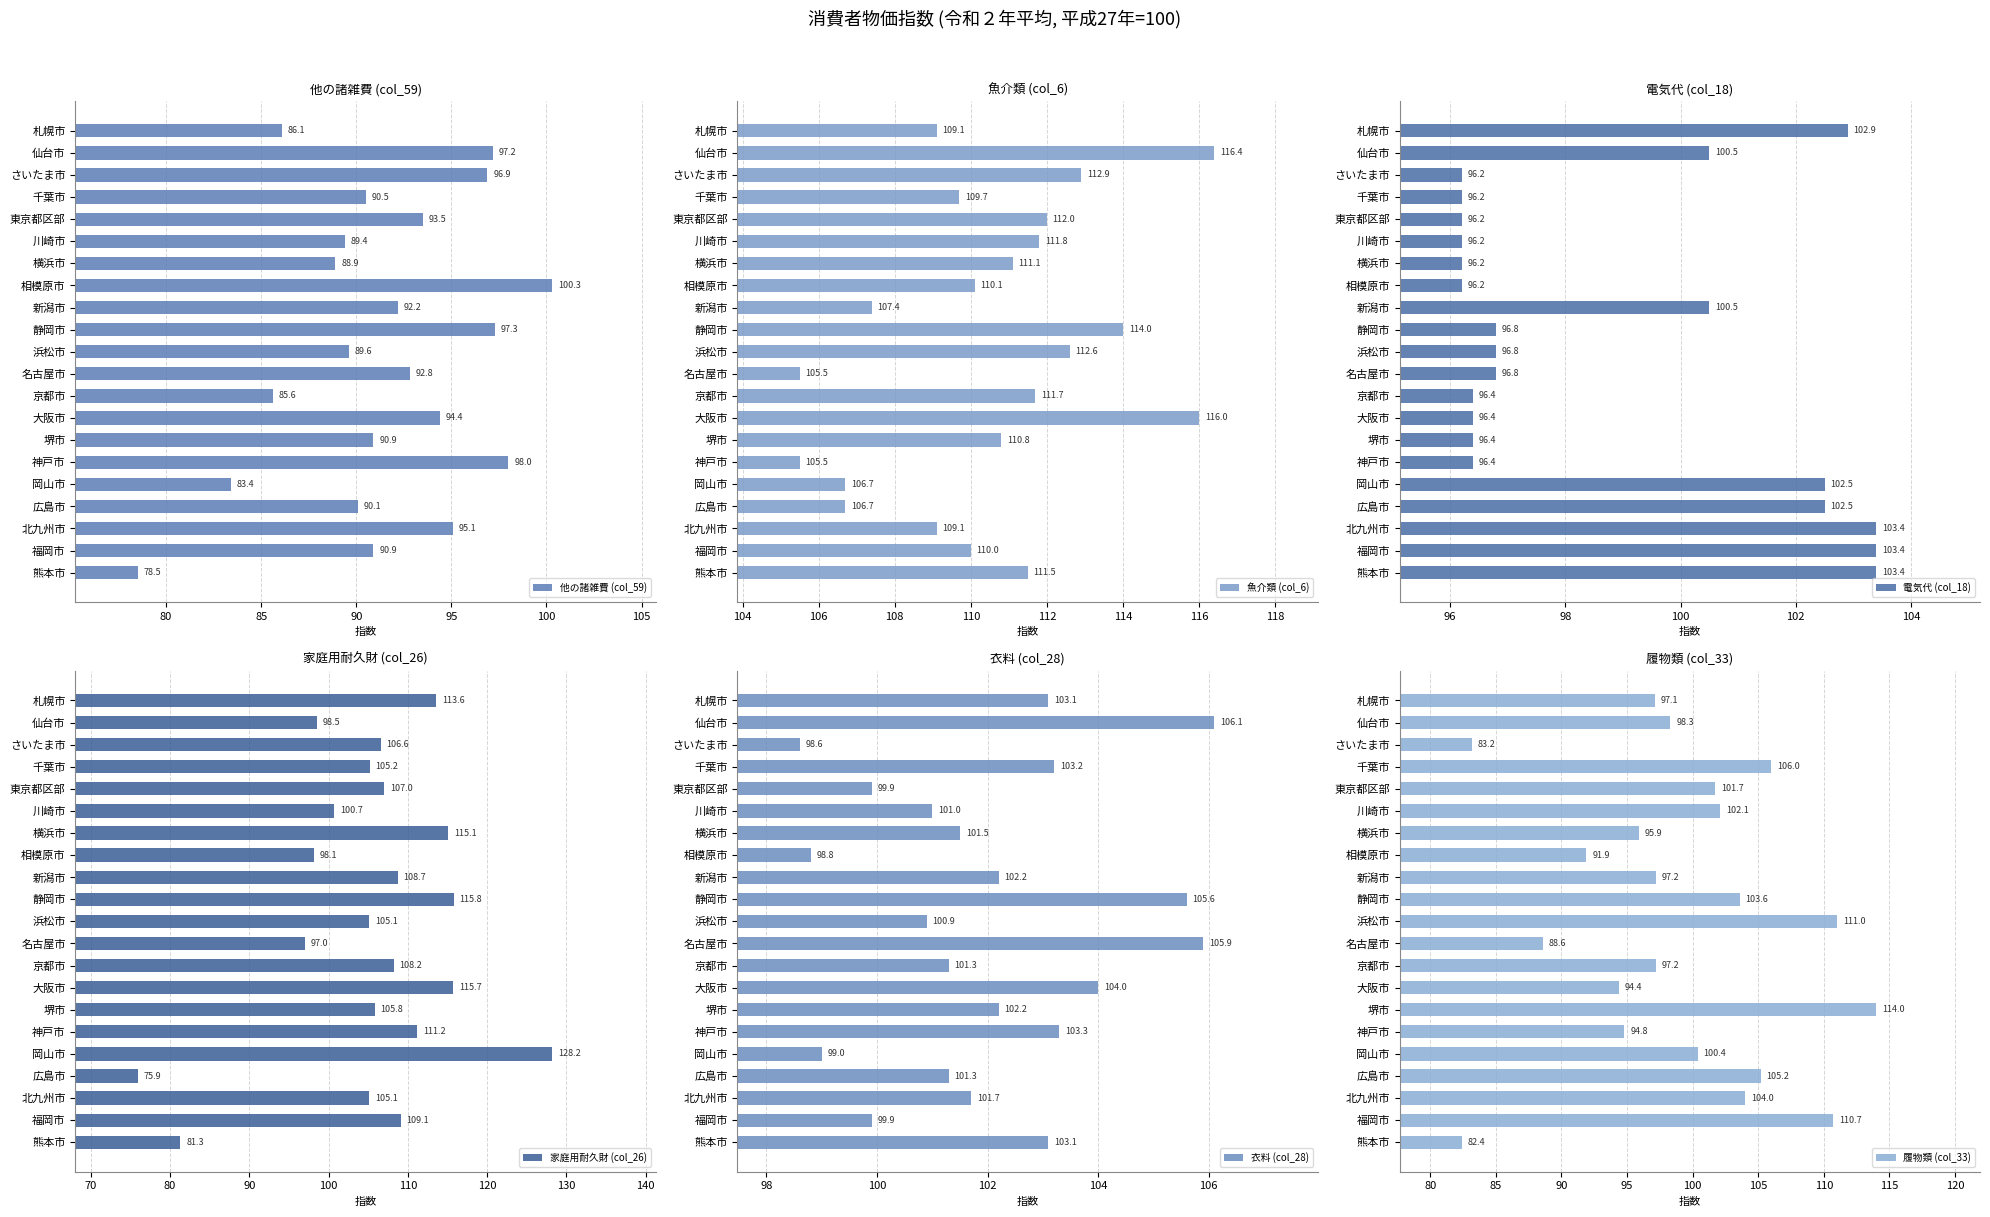

Reading left to right, what are all the values shown in this chart?

他の諸雑費 (col_59): 86.1	97.2	96.9	90.5	93.5	89.4	88.9	100.3	92.2	97.3	89.6	92.8	85.6	94.4	90.9	98.0	83.4	90.1	95.1	90.9	78.5
魚介類 (col_6): 109.1	116.4	112.9	109.7	112.0	111.8	111.1	110.1	107.4	114.0	112.6	105.5	111.7	116.0	110.8	105.5	106.7	106.7	109.1	110.0	111.5
電気代 (col_18): 102.9	100.5	96.2	96.2	96.2	96.2	96.2	96.2	100.5	96.8	96.8	96.8	96.4	96.4	96.4	96.4	102.5	102.5	103.4	103.4	103.4
家庭用耐久財 (col_26): 113.6	98.5	106.6	105.2	107.0	100.7	115.1	98.1	108.7	115.8	105.1	97.0	108.2	115.7	105.8	111.2	128.2	75.9	105.1	109.1	81.3
衣料 (col_28): 103.1	106.1	98.6	103.2	99.9	101.0	101.5	98.8	102.2	105.6	100.9	105.9	101.3	104.0	102.2	103.3	99.0	101.3	101.7	99.9	103.1
履物類 (col_33): 97.1	98.3	83.2	106.0	101.7	102.1	95.9	91.9	97.2	103.6	111.0	88.6	97.2	94.4	114.0	94.8	100.4	105.2	104.0	110.7	82.4